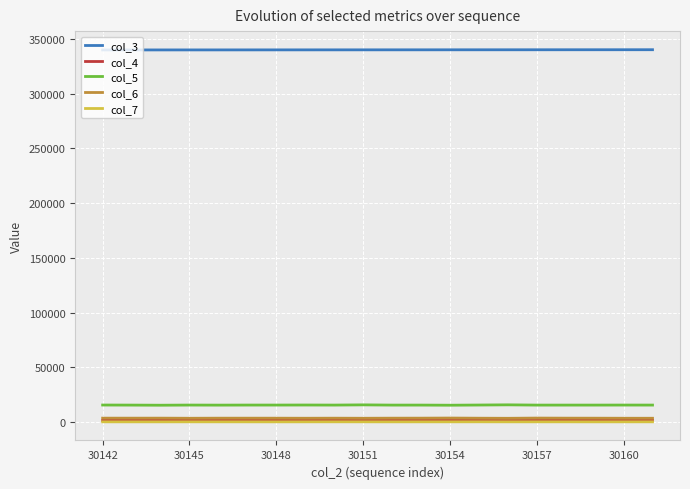

True or false: col_5 and col_4 intersect in this chart.

False